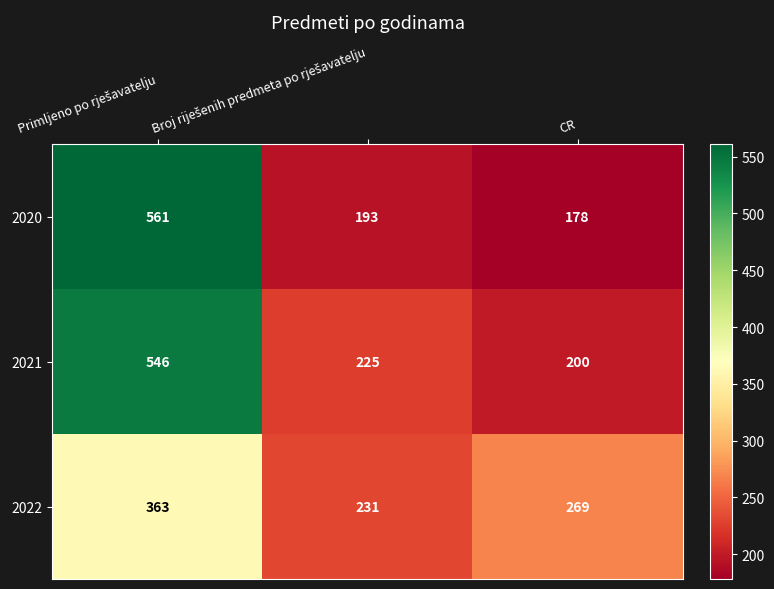

What is the sum of all 2022 values?

863